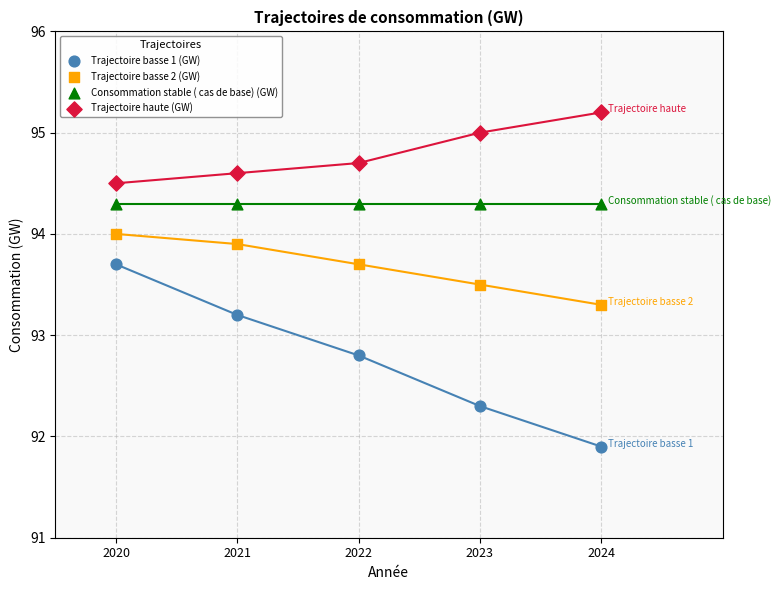

In the Trajectoire basse 1 (GW) series, what Y value is closest to 92?

91.9